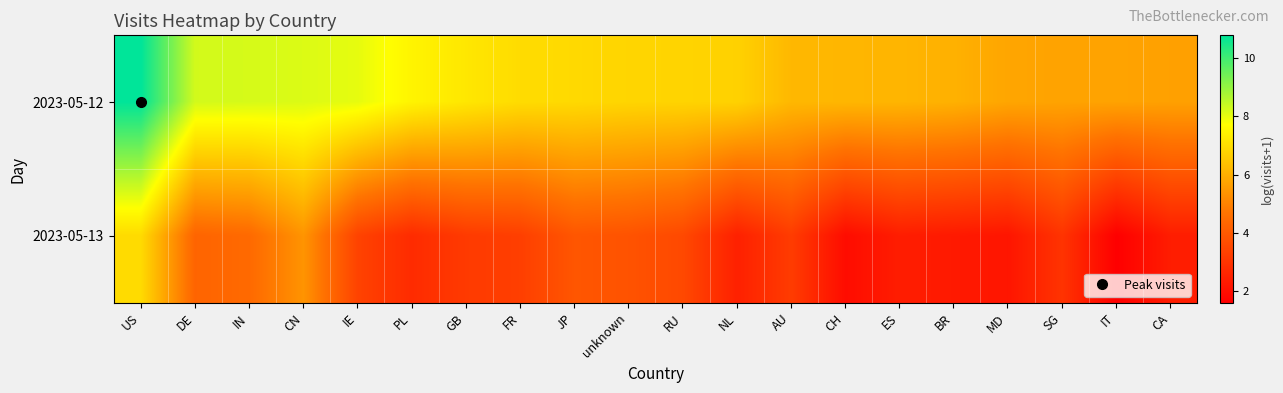

At how many categories does at least one series exceed 2?

20